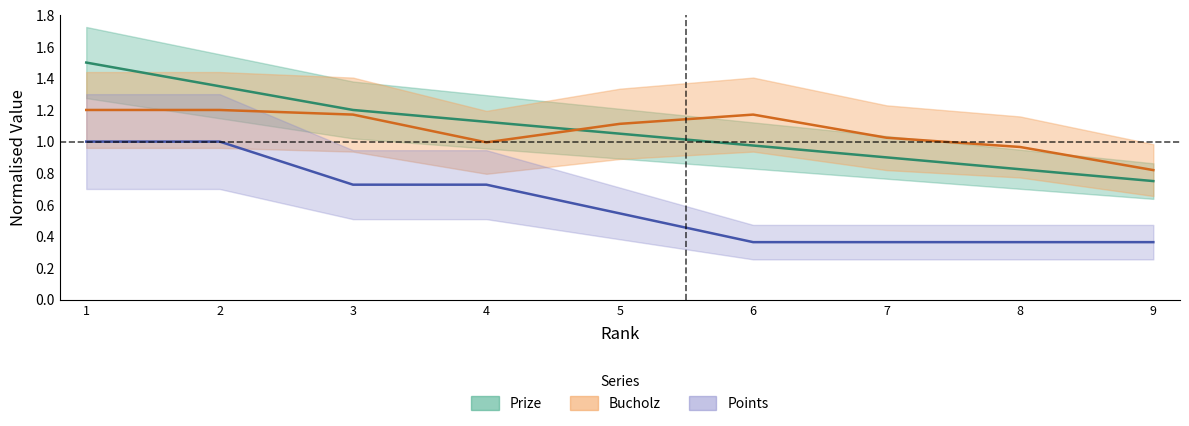

After their last crossing, which series has the higher values: Prize or Bucholz?

Bucholz